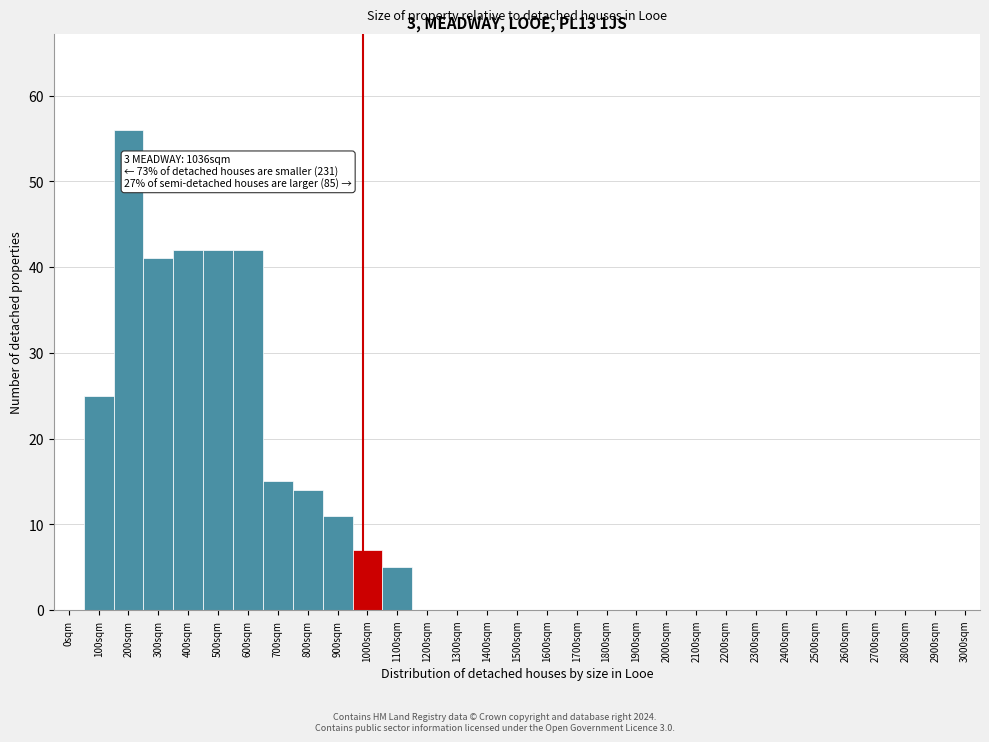

What is the change in value from 1000sqm to 1300sqm?

-7